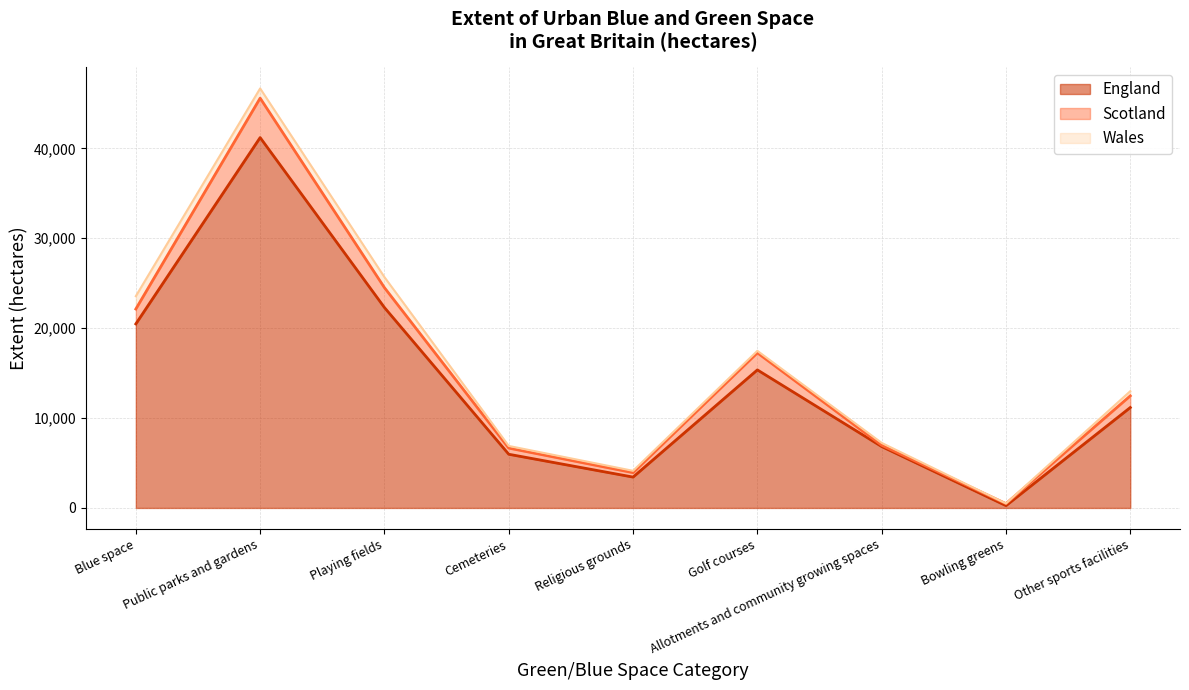

True or false: Scotland and England cross at least once.

False